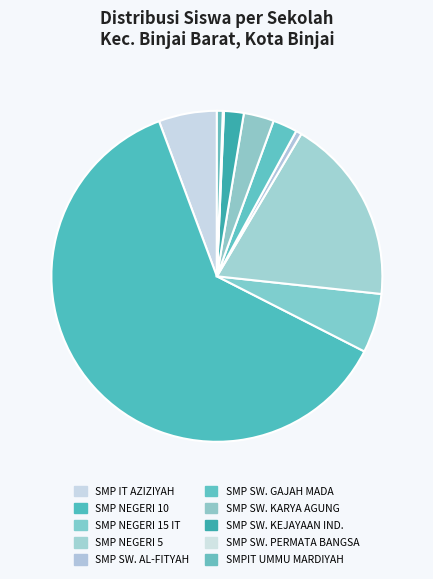

Count the number of slices in the pie.

10